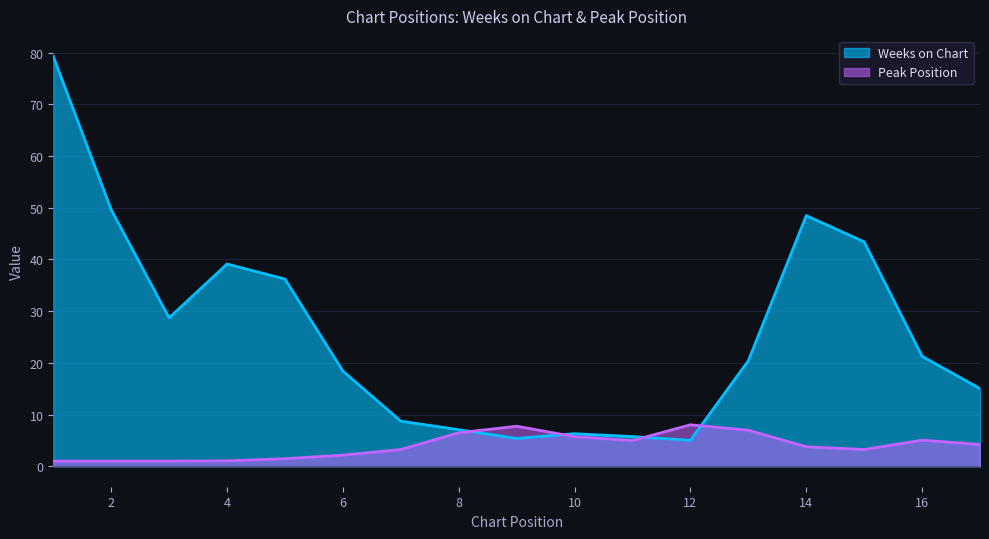

Which series has the largest range (max minus min)?

Weeks on Chart